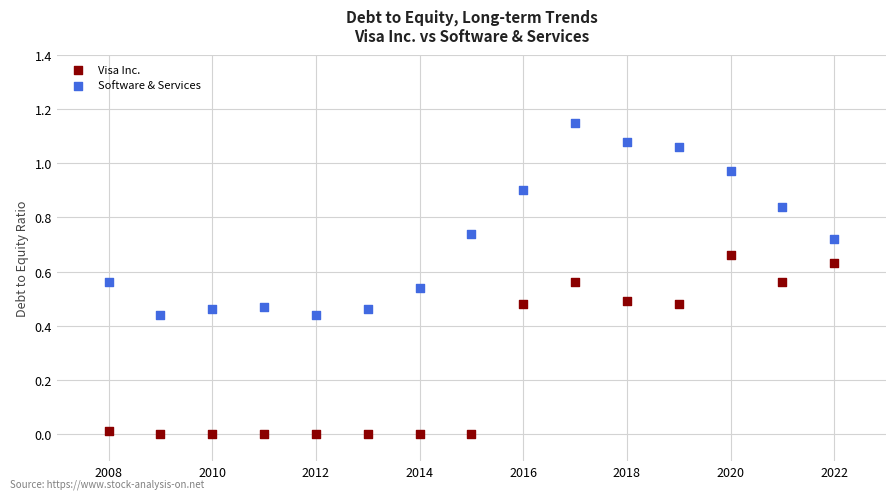

Which series has the largest Y range (max minus min)?

Software & Services